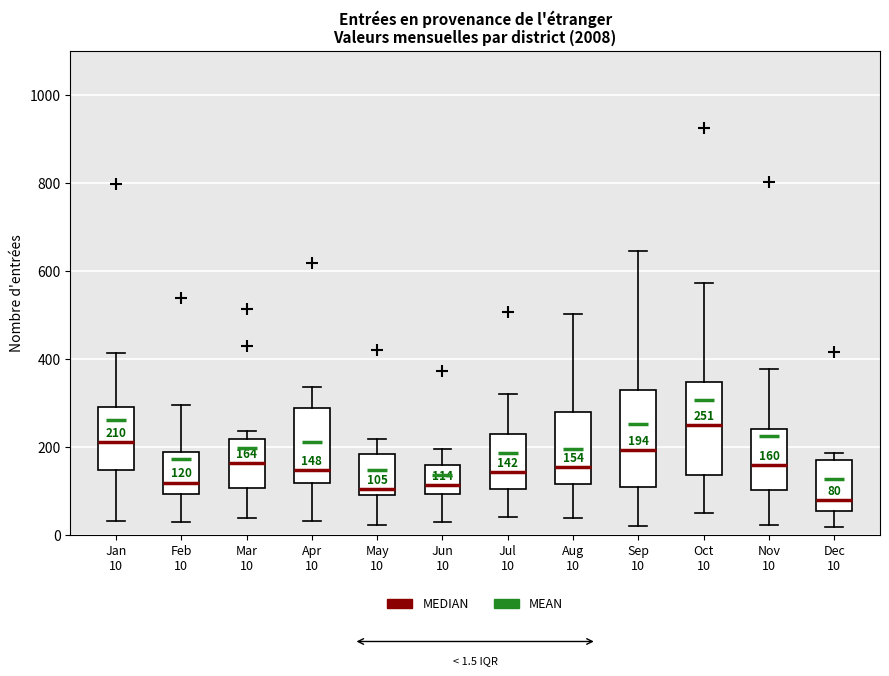

Which box has the highest median line?

Oct 10